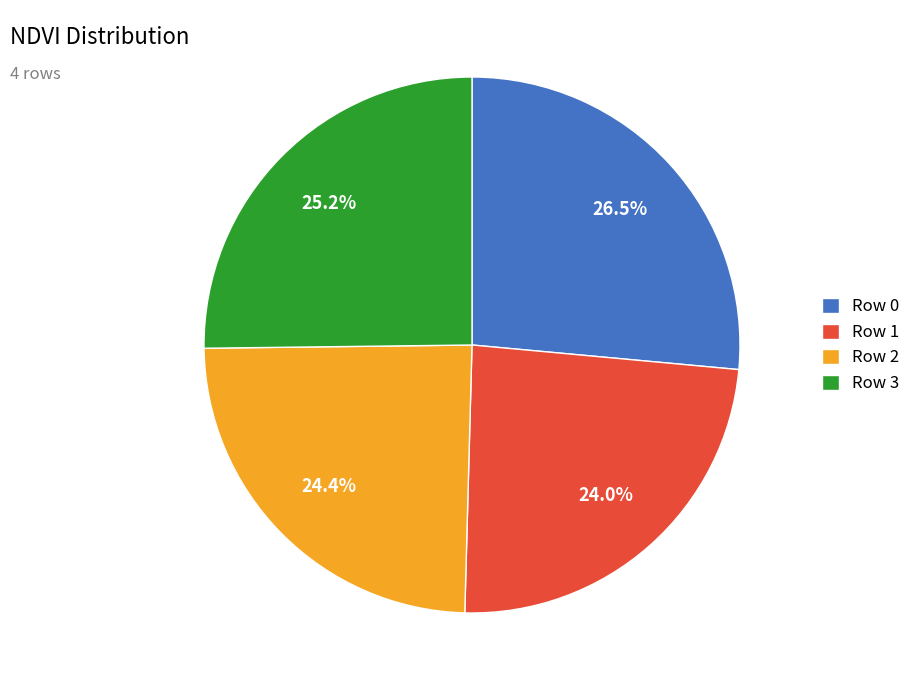

What portion of the pie excludes Row 1?

76.0%